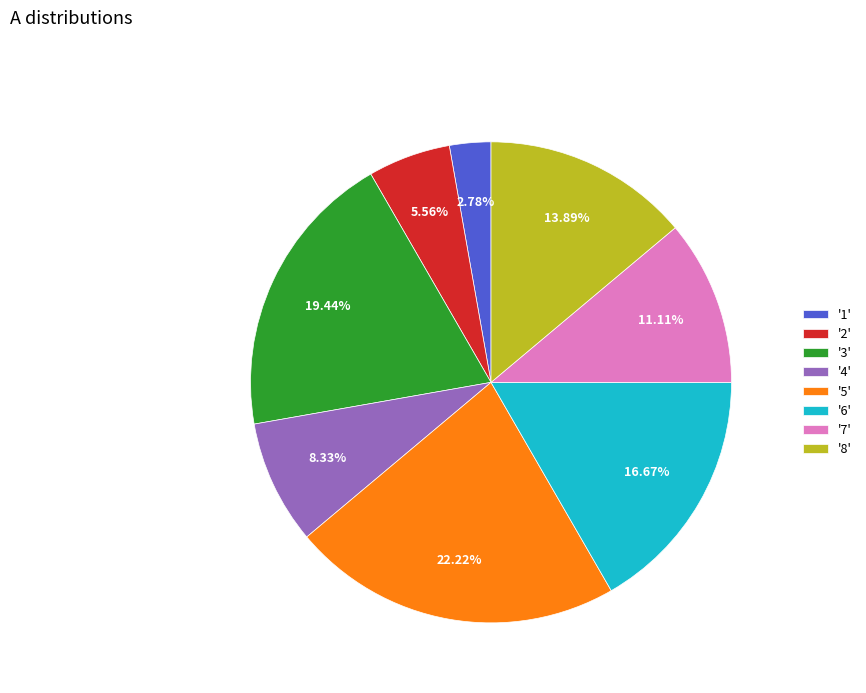

Do '2' and '8' together represent more than half of the pie?

No